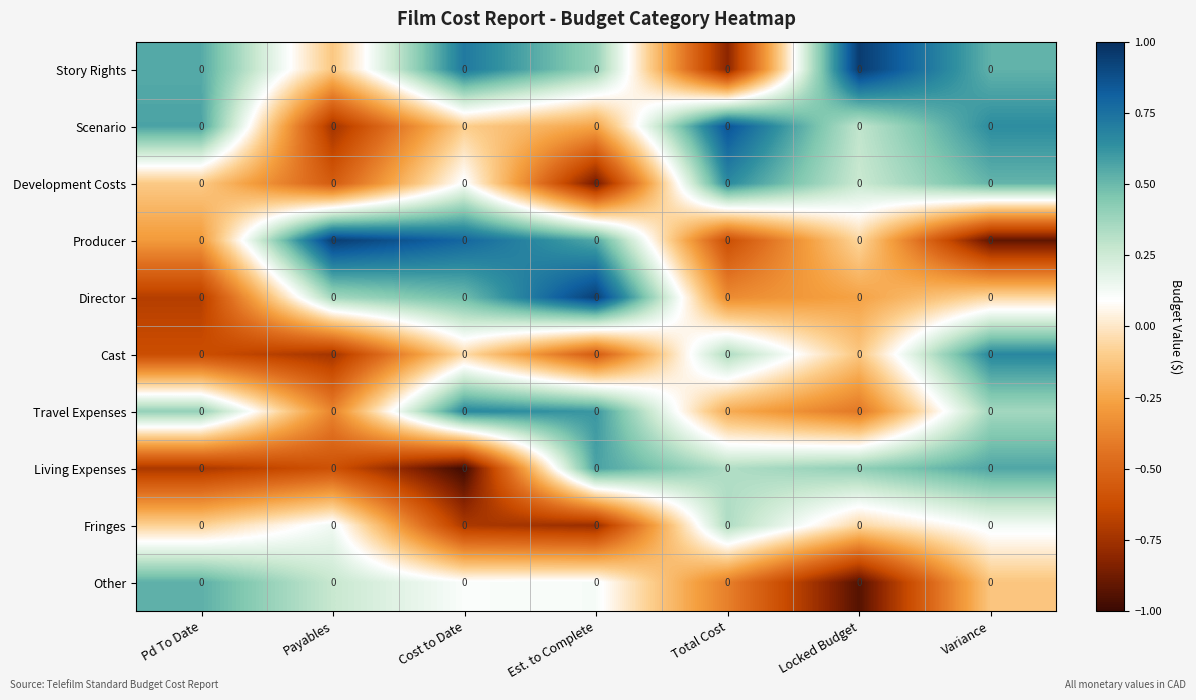

Read the Travel Expenses value at Total Cost.

-0.2